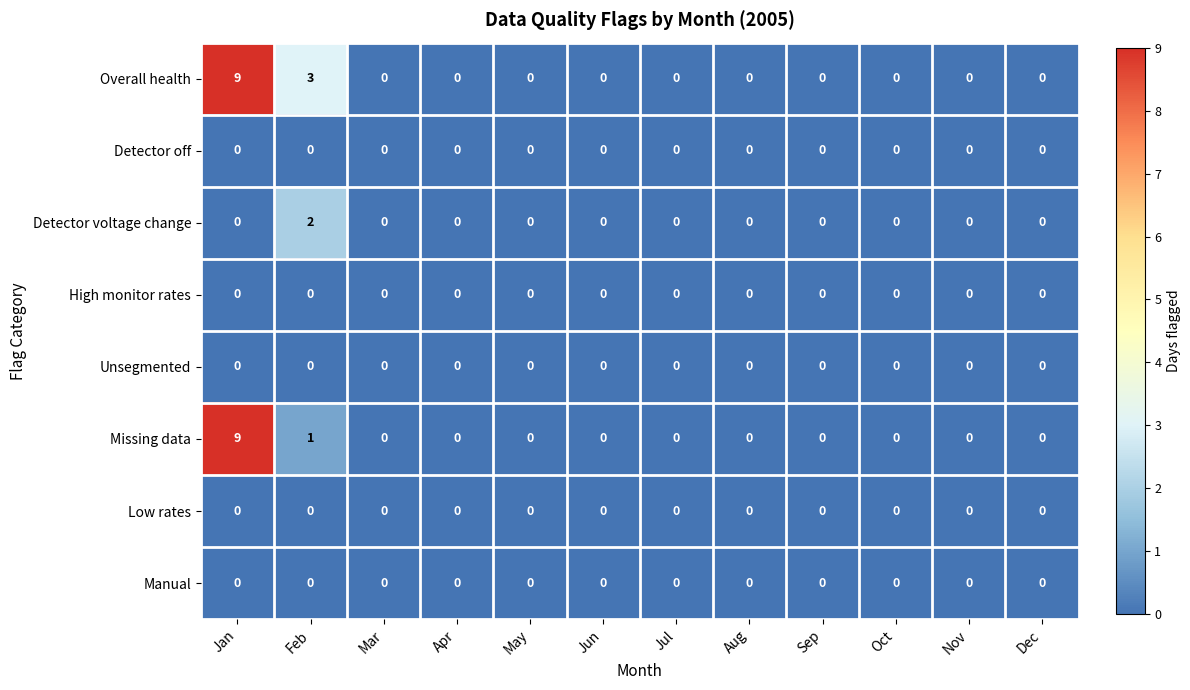

At which category is the sum across all series the highest?

Jan